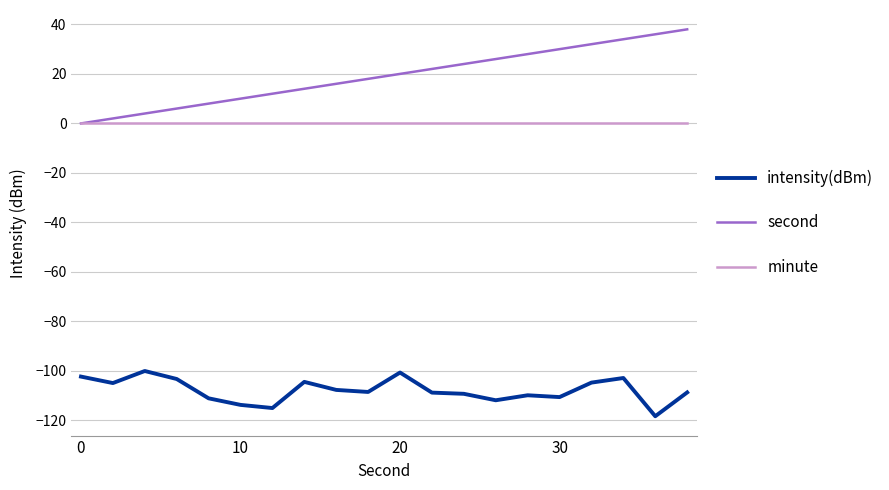

List the series in order of their peak value, lowest first.

intensity(dBm), minute, second